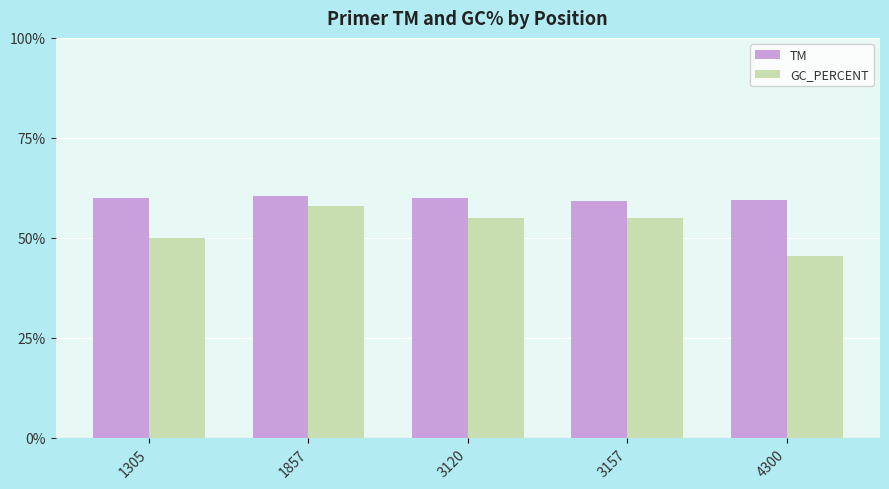

Which series changed the most between 1857 and 3120?

GC_PERCENT